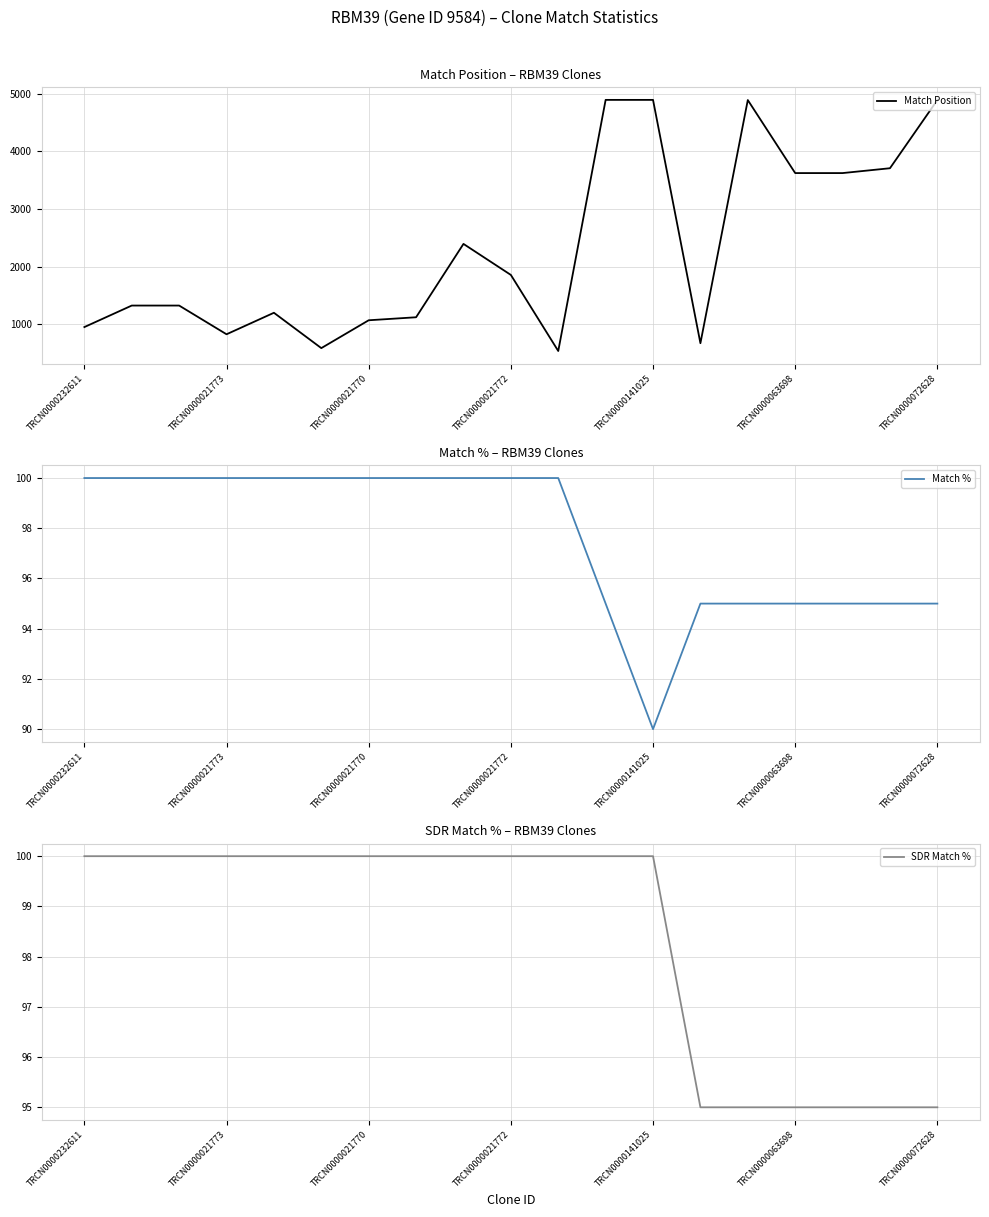

At how many categories does at least one series exceed 2012?

8